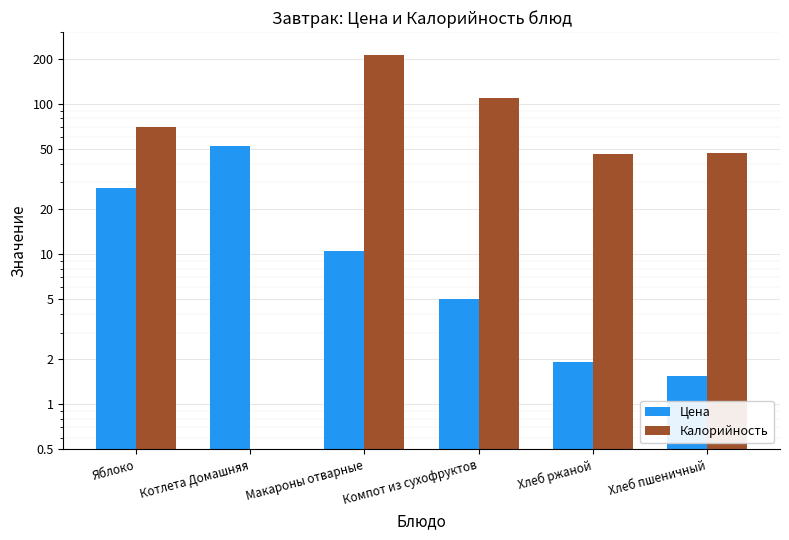

What are all the series names shown in the legend?

Цена, Калорийность